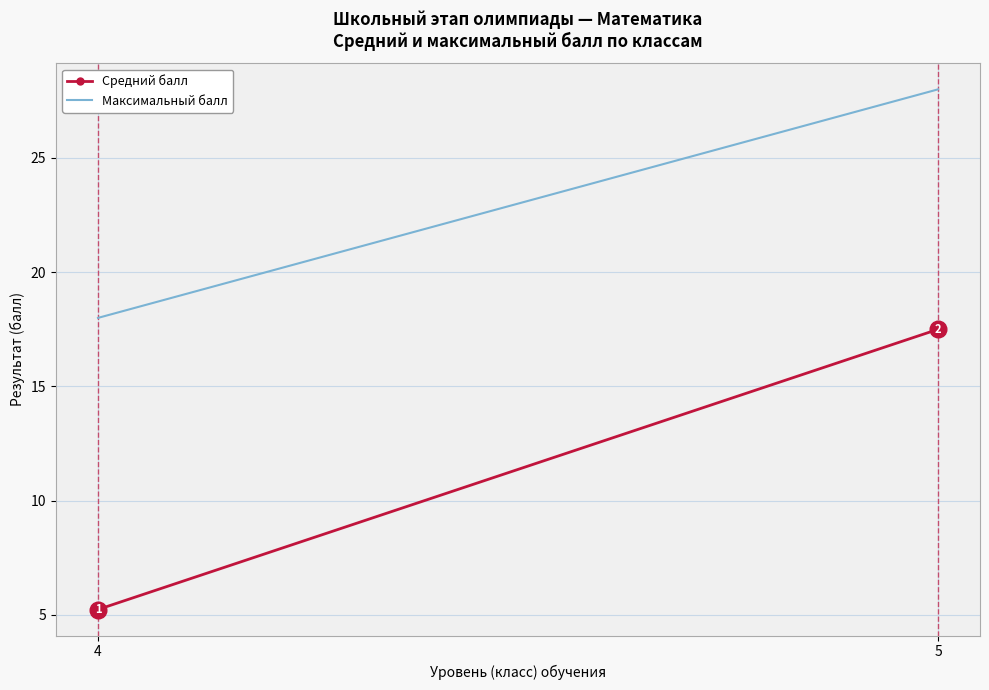

List the series in order of their peak value, lowest first.

Средний балл, Максимальный балл